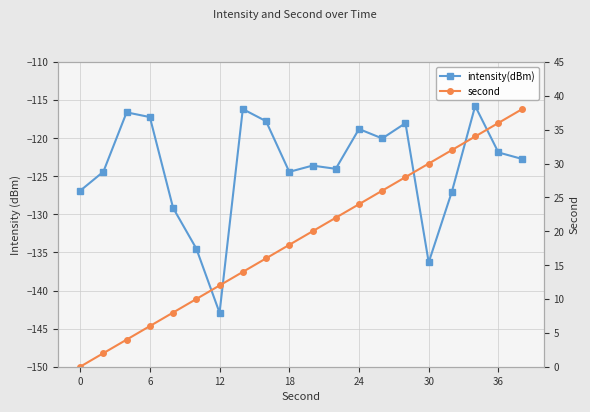

How many lines are shown in the chart?

2